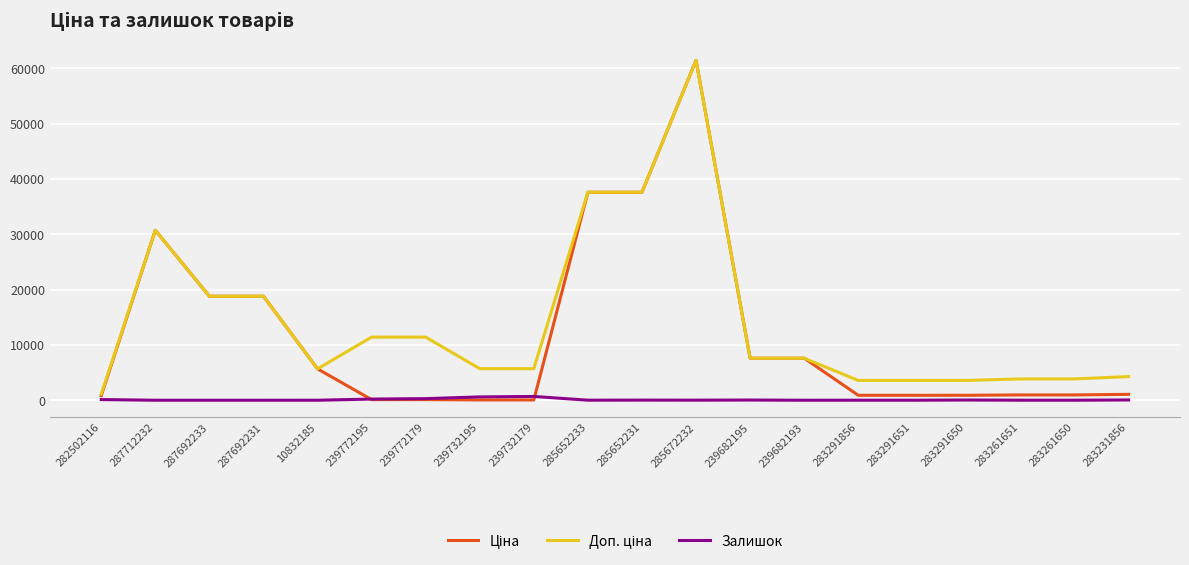

True or false: Залишок has a value of 2.0 at 10832185.

True